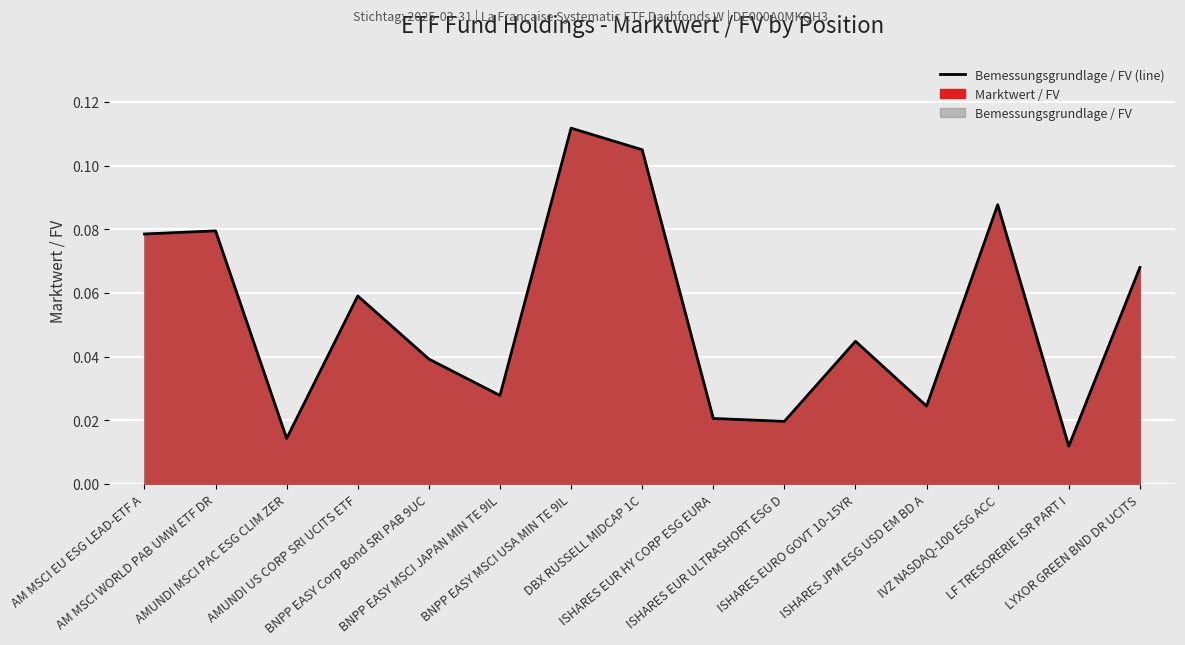

What position from the left is AMUNDI US CORP SRI UCITS ETF?

4